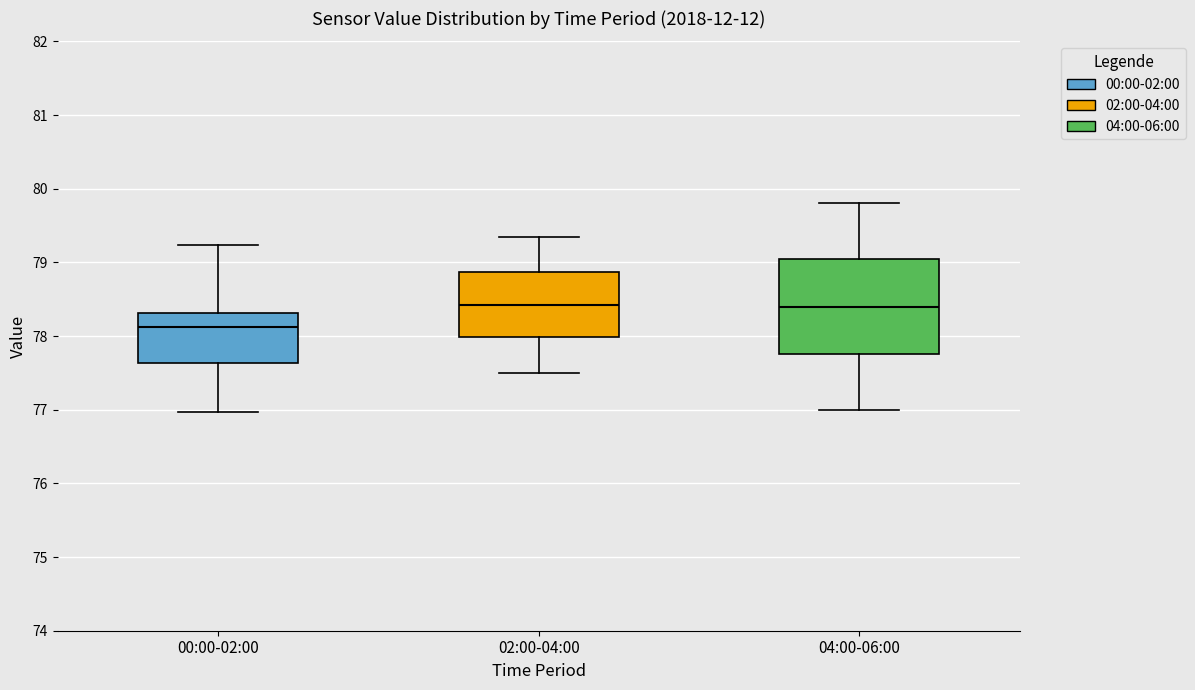

Which box is the tallest, from its lower edge to its upper edge?

04:00-06:00